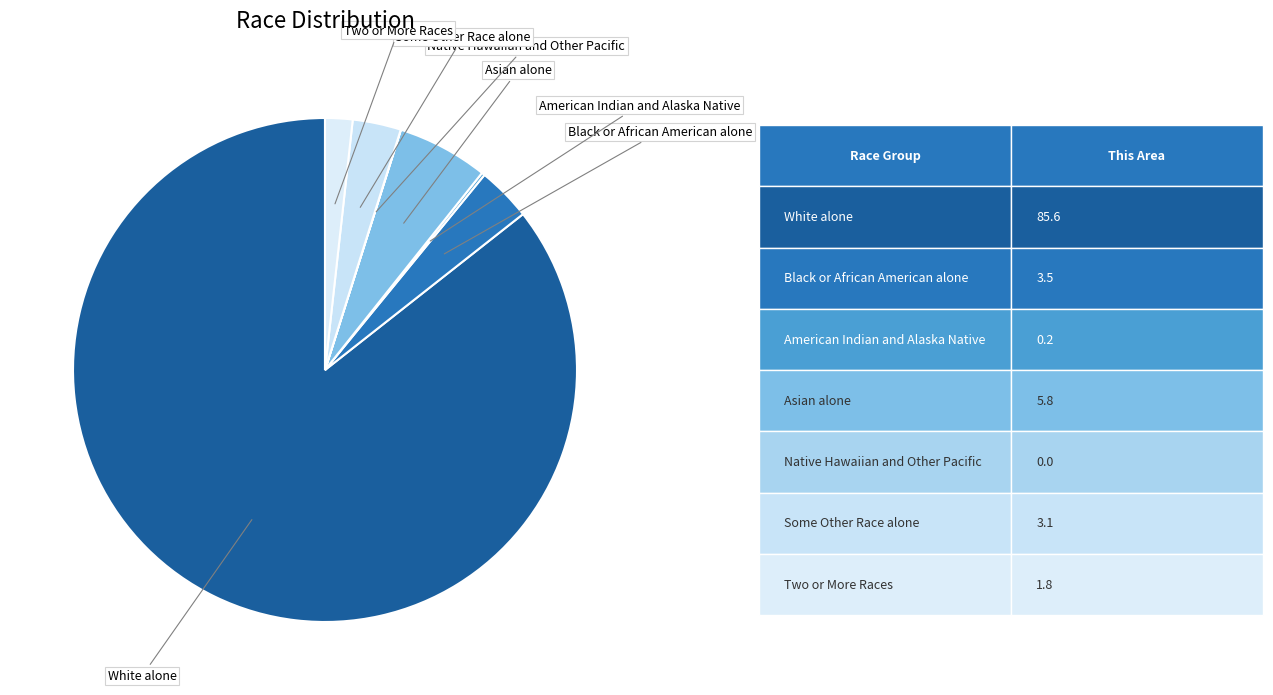

Does White alone account for over 50% of the chart?

Yes